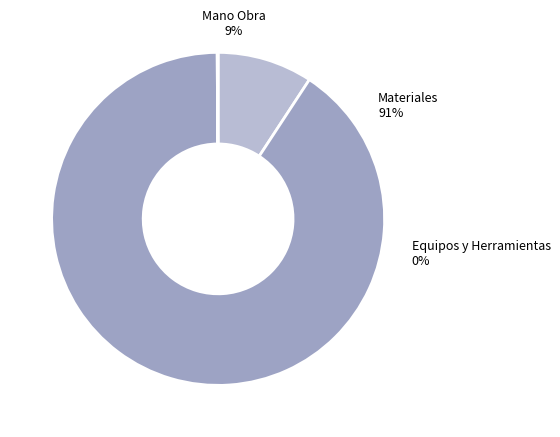

What portion of the pie excludes Mano Obra?

90.8%